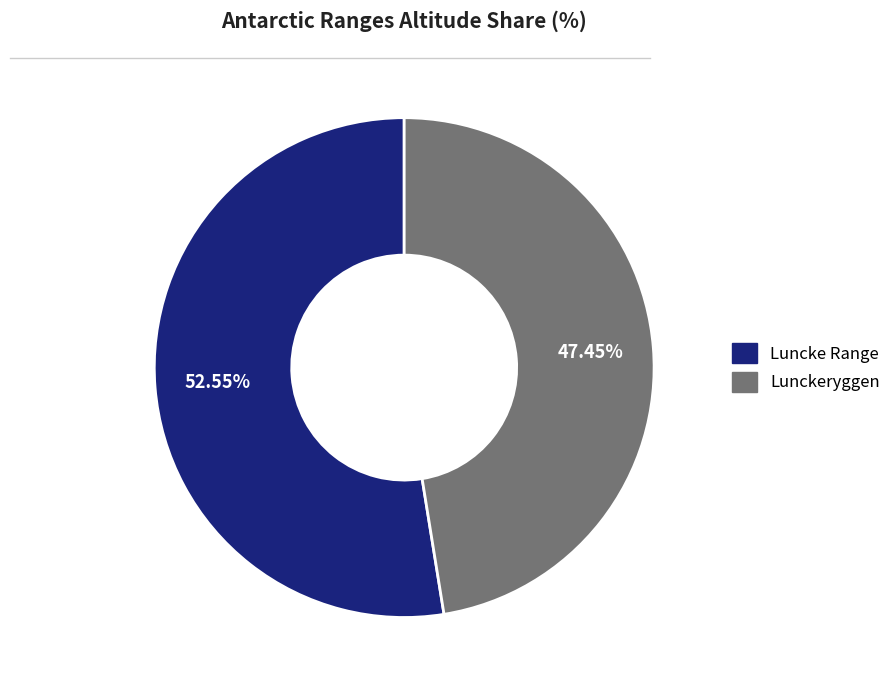

Is it true that Luncke Range is 66% of the pie?

False